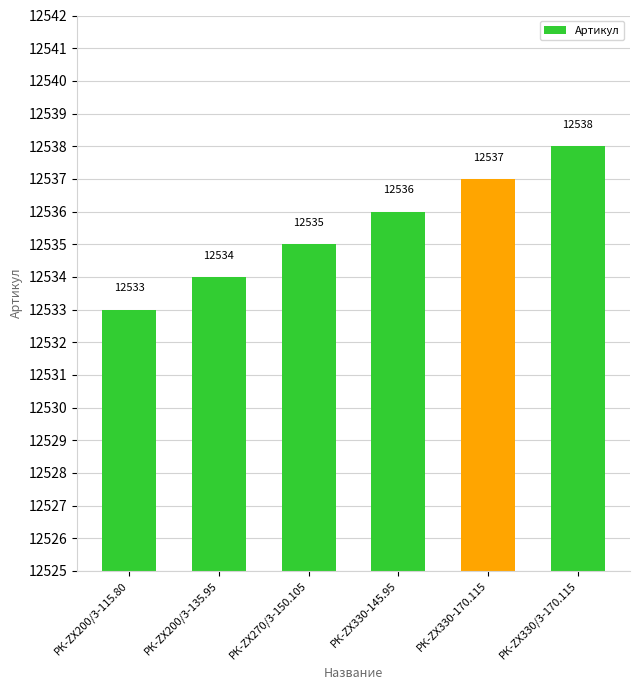

At which category does the chart reach its minimum across all series?

РК-ZX200/3-115.80